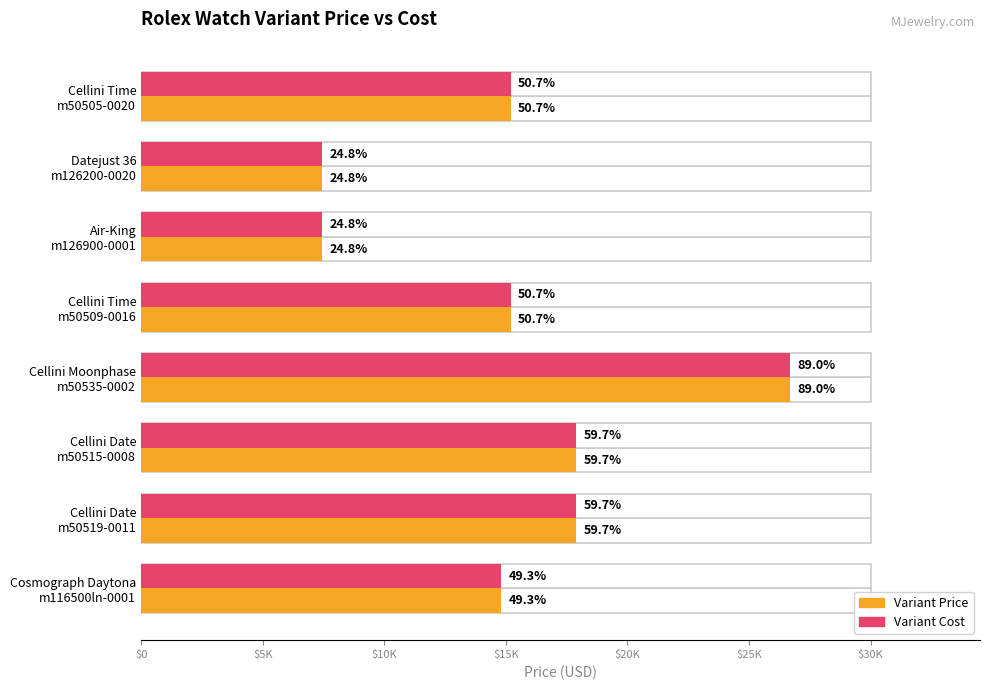

The value of Variant Cost at Air-King m126900-0001 is 7450. True or false?

True